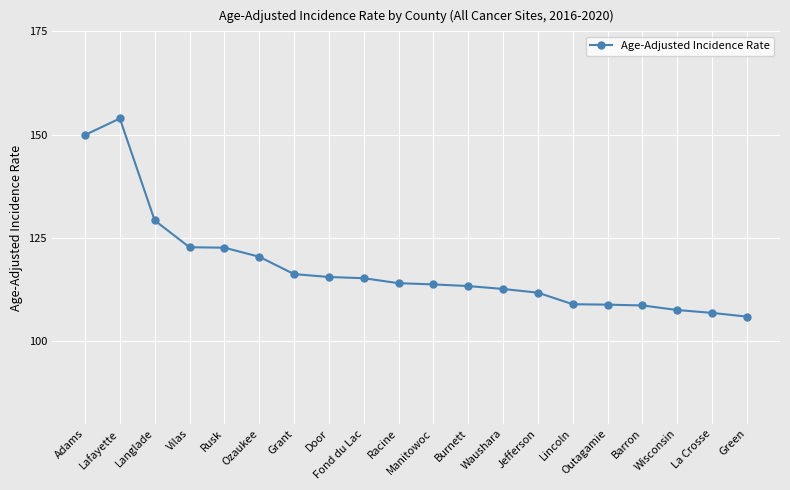

What is the approximate value at Waushara?

112.6